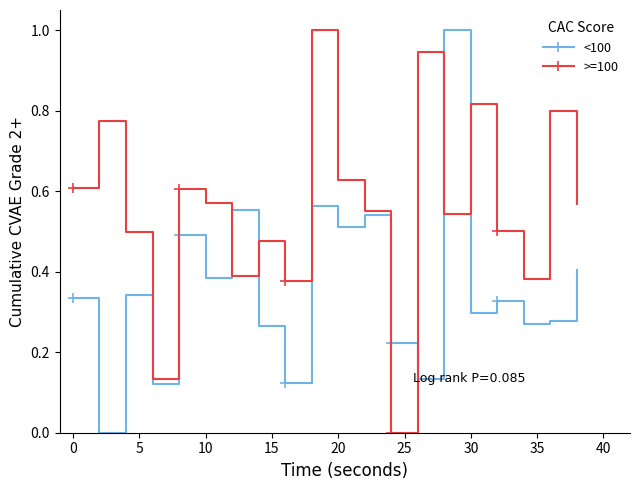

How many intersections are there between <100 and >=100?

6